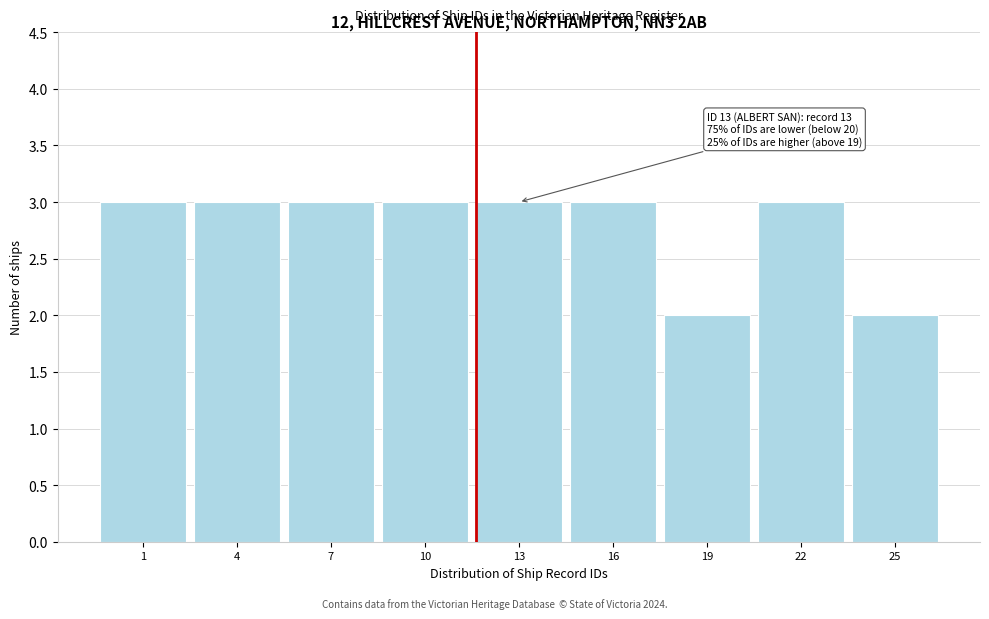

Reading right to left, what are all the values shown in this chart?

2	3	2	3	3	3	3	3	3